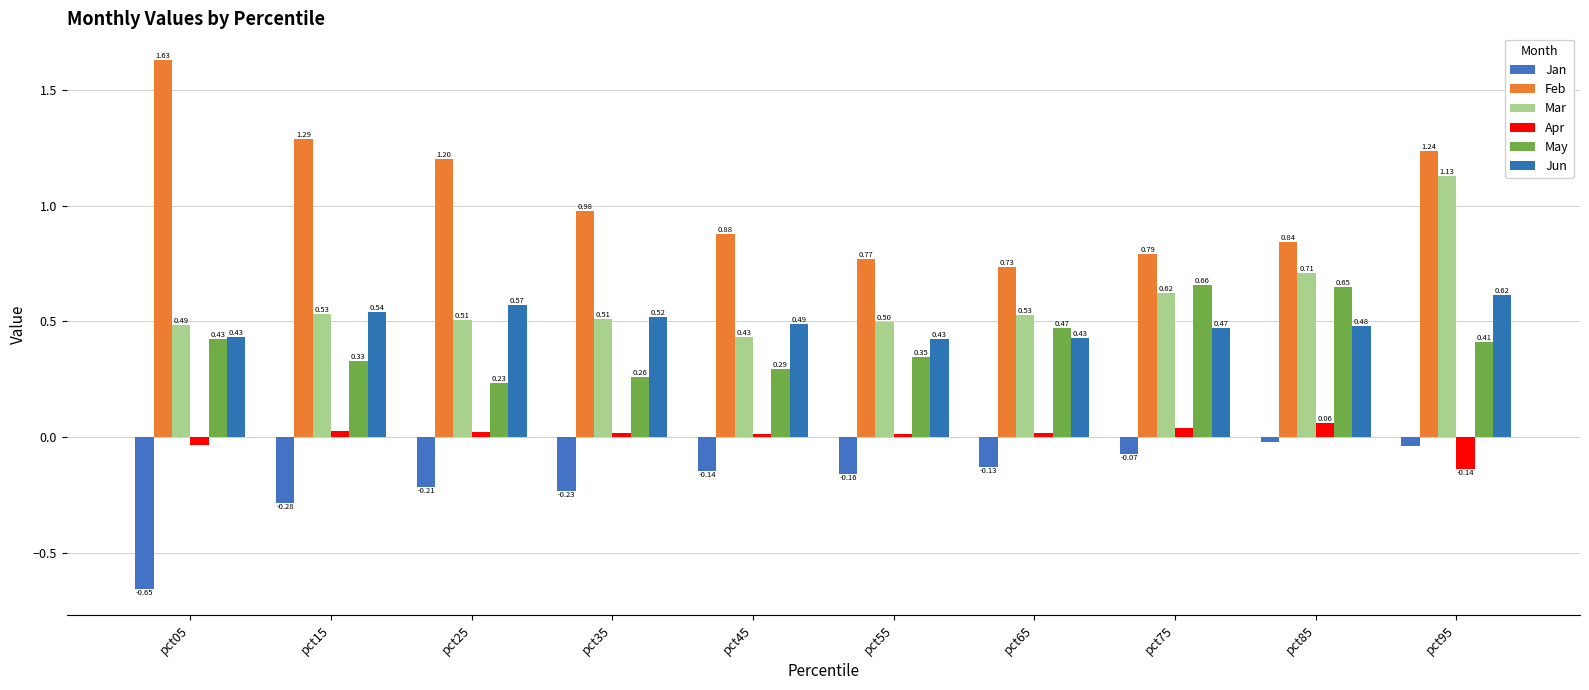

What is the minimum value shown in the chart?

-0.7